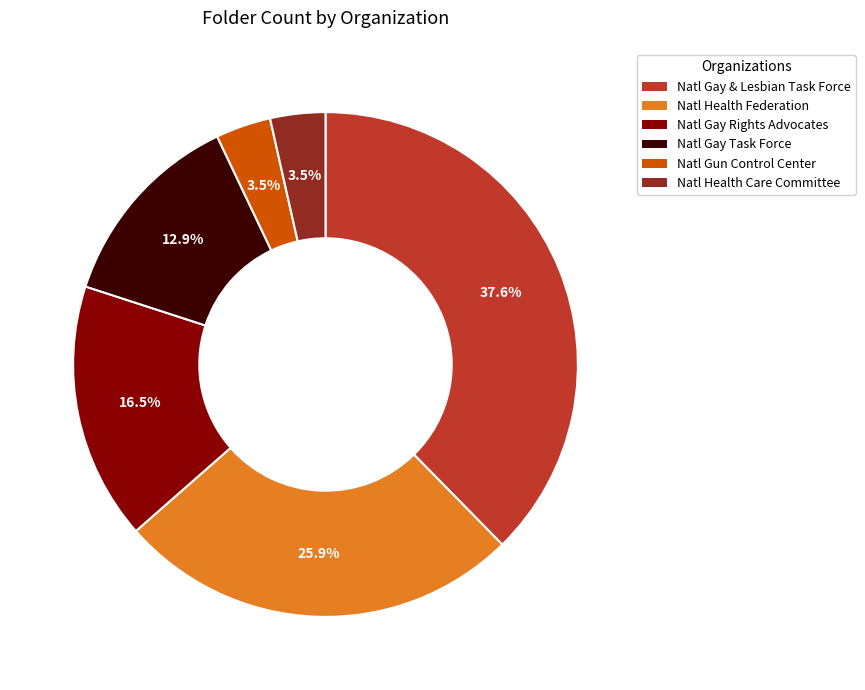

Is there any slice that represents more than half of the pie?

No